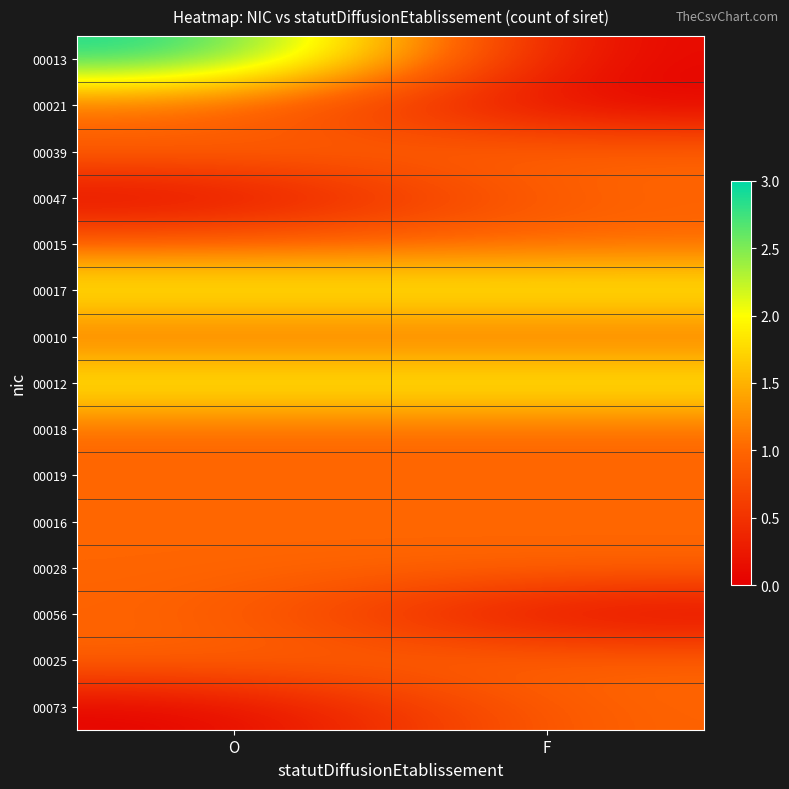

Reading right to left, list all the values displayed in this chart.

00013: F=0	O=3
00021: F=0	O=1
00039: F=1	O=1
00047: F=1	O=0
00015: F=1	O=1
00017: F=2	O=2
00010: F=1	O=1
00012: F=2	O=2
00018: F=1	O=1
00019: F=1	O=1
00016: F=1	O=1
00028: F=1	O=1
00056: F=0	O=1
00025: F=1	O=1
00073: F=1	O=0